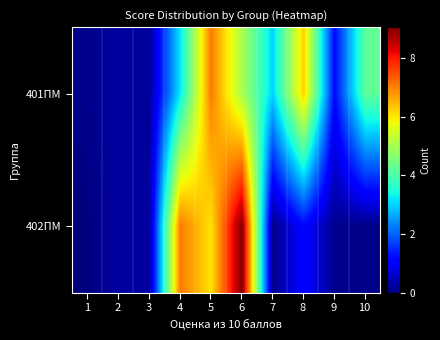

How many distinct data groups are displayed?

2